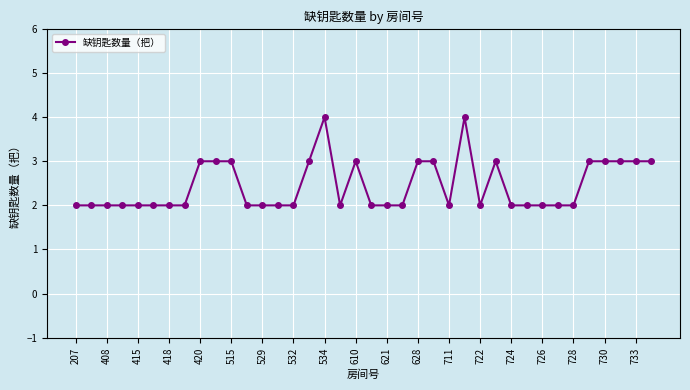

True or false: there are more than 2 points higher than both neighbors.

True